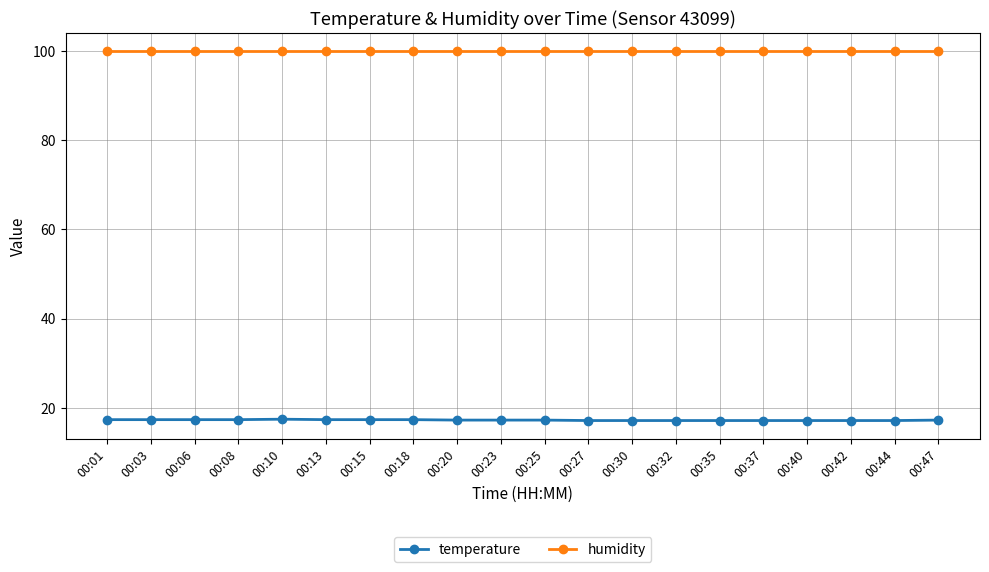

List the series in order of their overall mean, highest first.

humidity, temperature